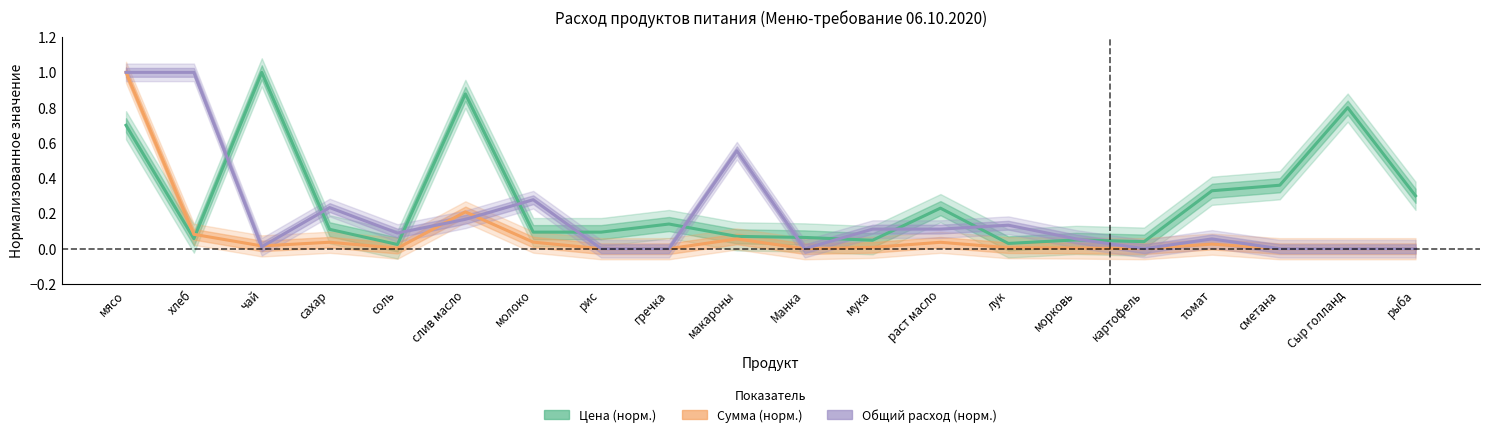

Where do Общий расход and Сумма first cross each other?

мясо and хлеб